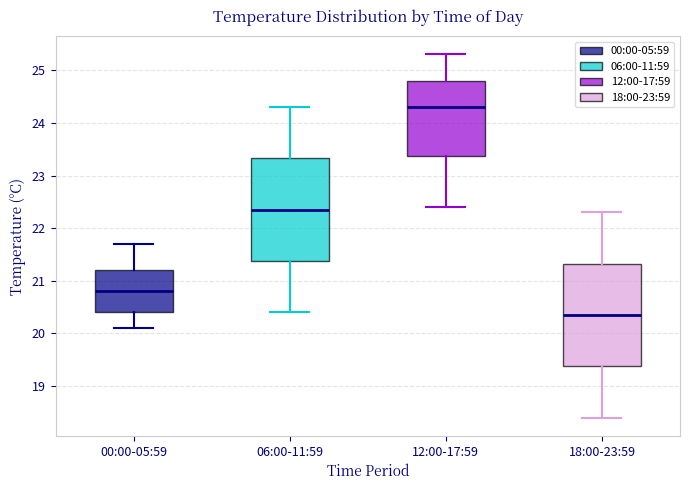

Reading left to right, read every box against the y-axis: the position of its median line, the range the box covers, and the ends of its whiskers. The values are not printed on the chart, so give them approximately, as read against the axis.

00:00-05:59: median 20.8, box 20.4 to 21.2, whiskers 20.1 to 21.7
06:00-11:59: median 22.4, box 21.4 to 23.3, whiskers 20.4 to 24.3
12:00-17:59: median 24.3, box 23.4 to 24.8, whiskers 22.4 to 25.3
18:00-23:59: median 20.4, box 19.4 to 21.3, whiskers 18.4 to 22.3